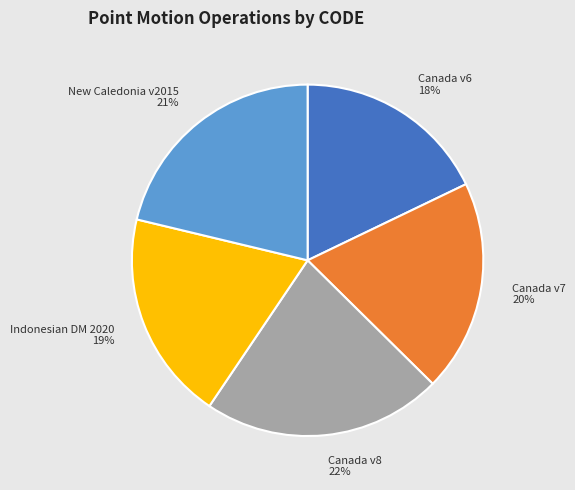

True or false: Indonesian DM 2020 accounts for 19% of the total.

True